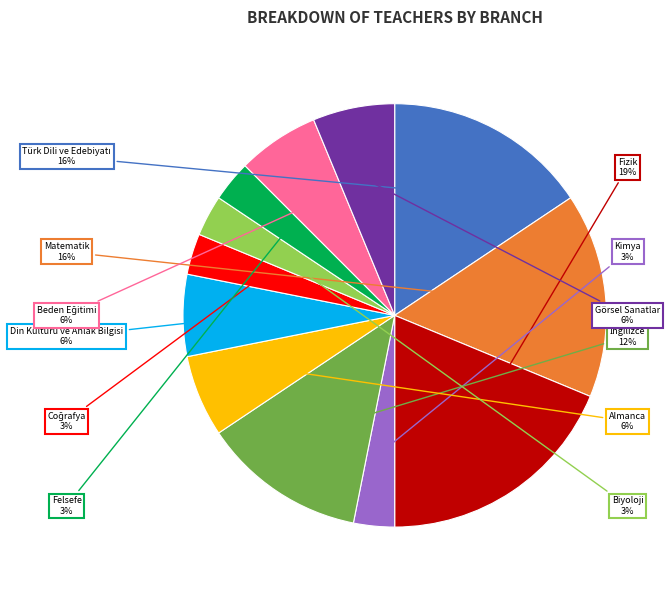

Which category has the smallest portion of the pie?

Kimya